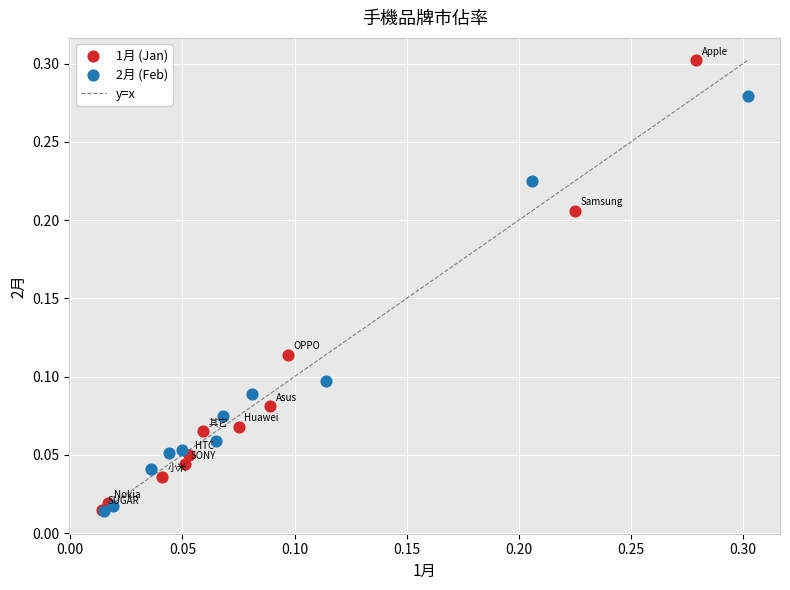

Which series has the widest spread of Y values?

1月 (Jan)